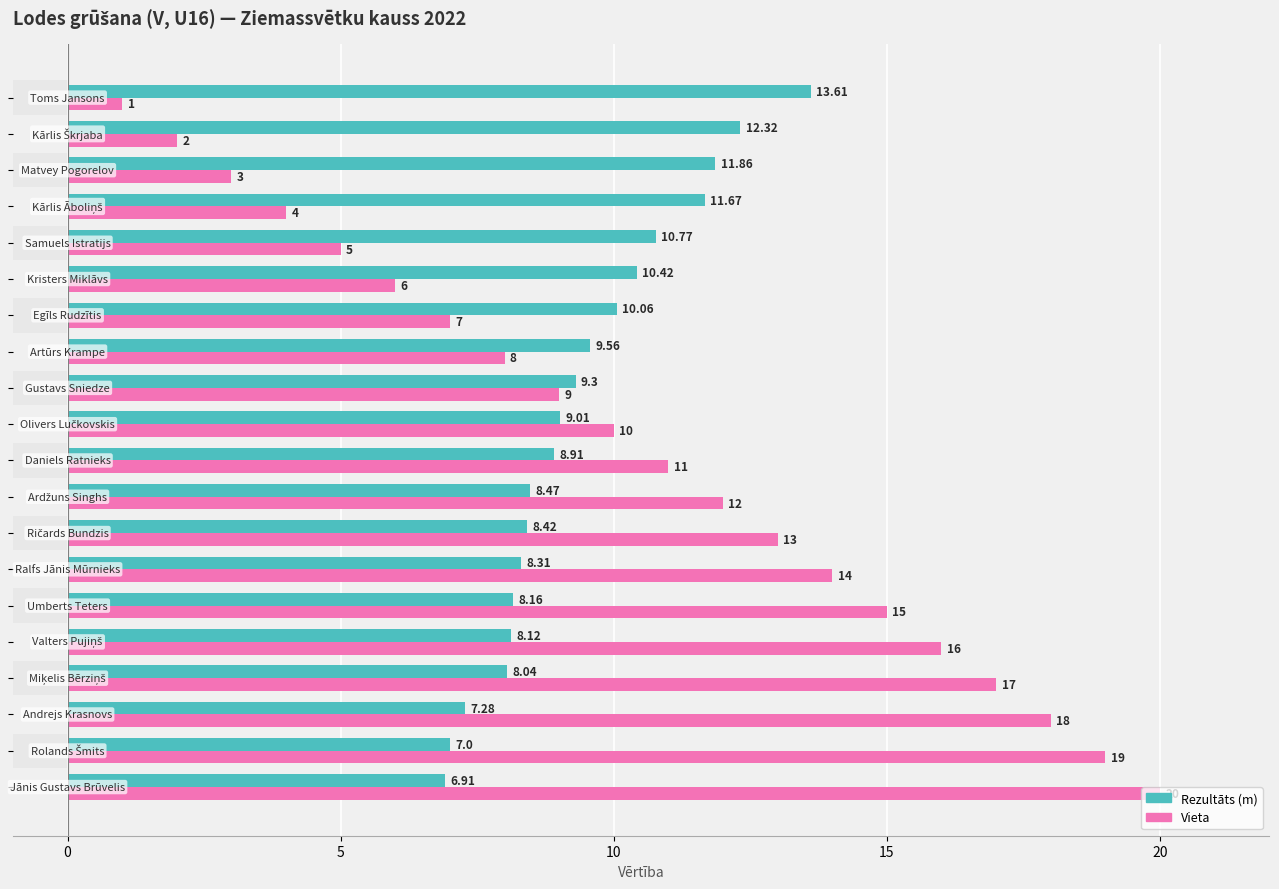

List the series in order of their peak value, lowest first.

Rezultāts (m), Vieta